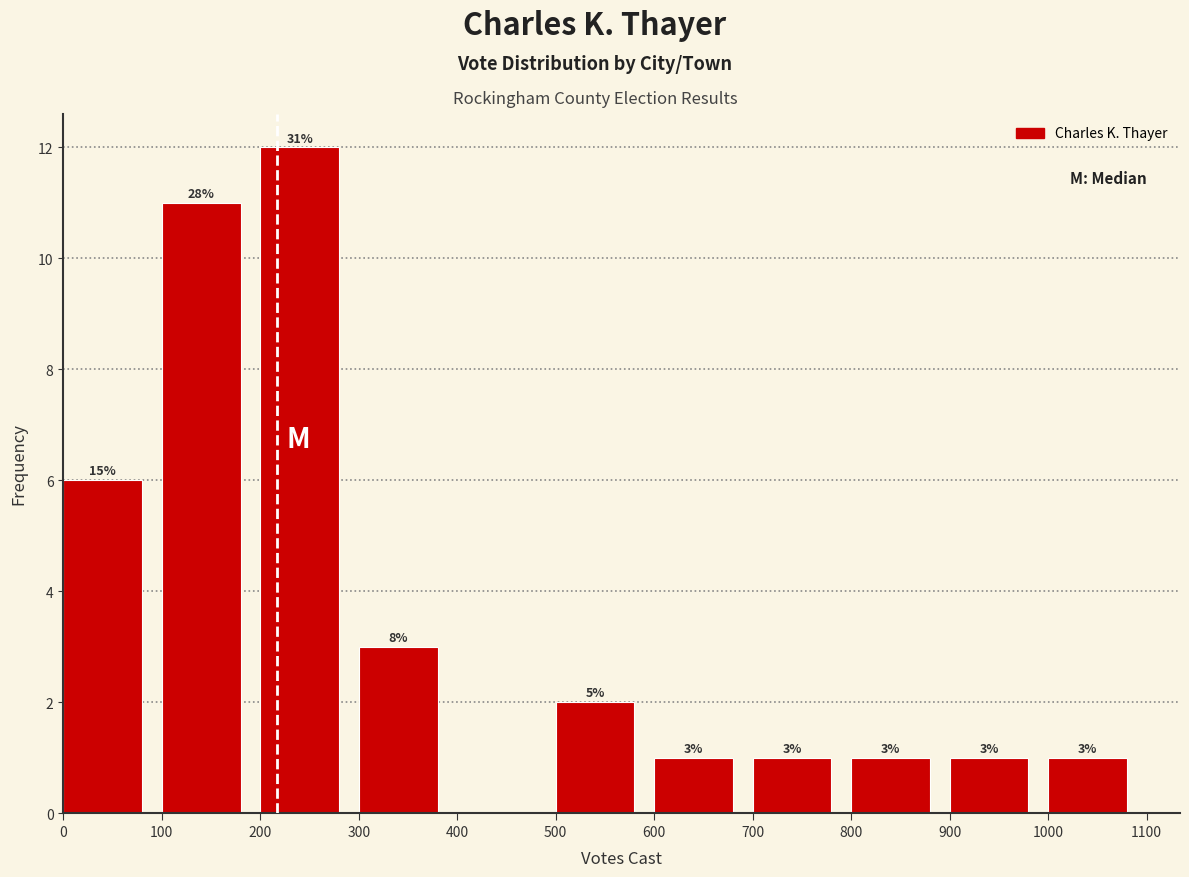

Over which range of the x-axis is the bar tallest?

200 to 300